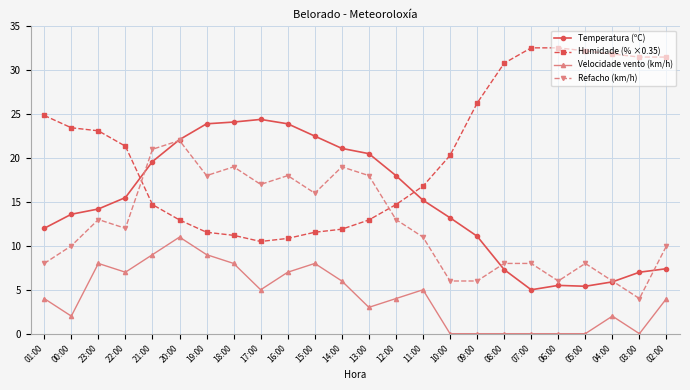

What is the average value of the Refacho (km/h) series?

12.4